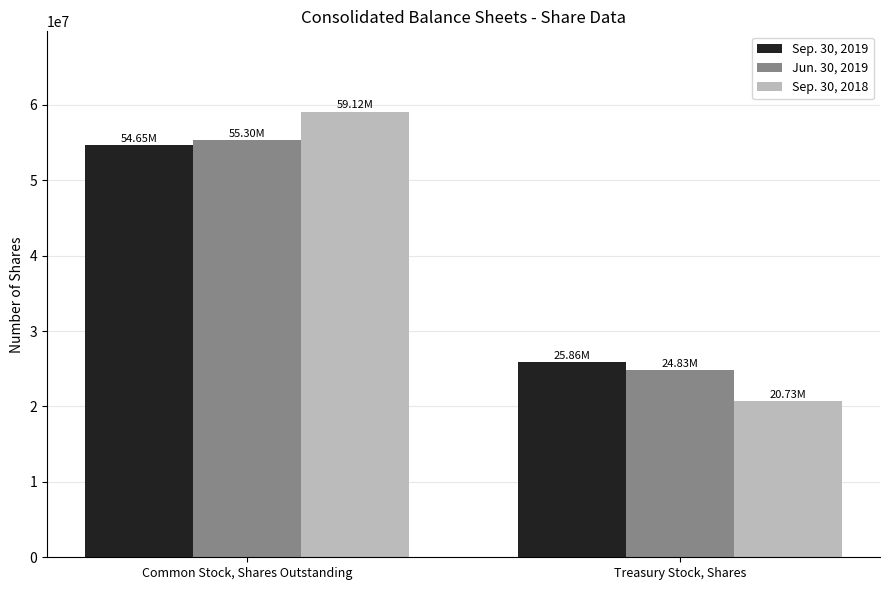

How many groups of bars are there?

2